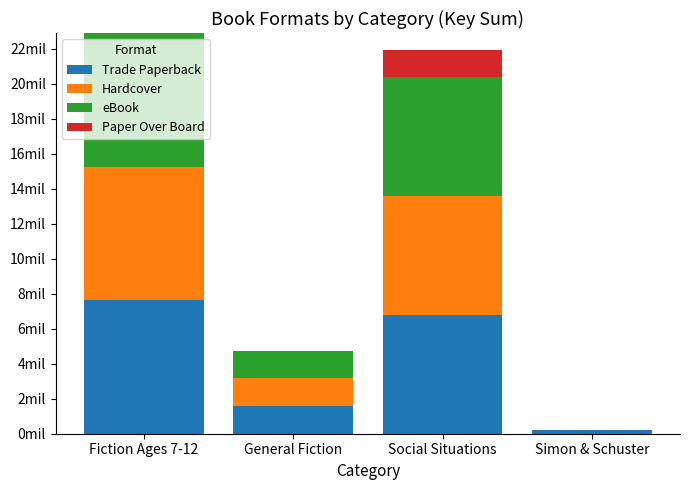

Rank the series at Simon & Schuster from highest to lowest value.

Trade Paperback, Hardcover, eBook, Paper Over Board